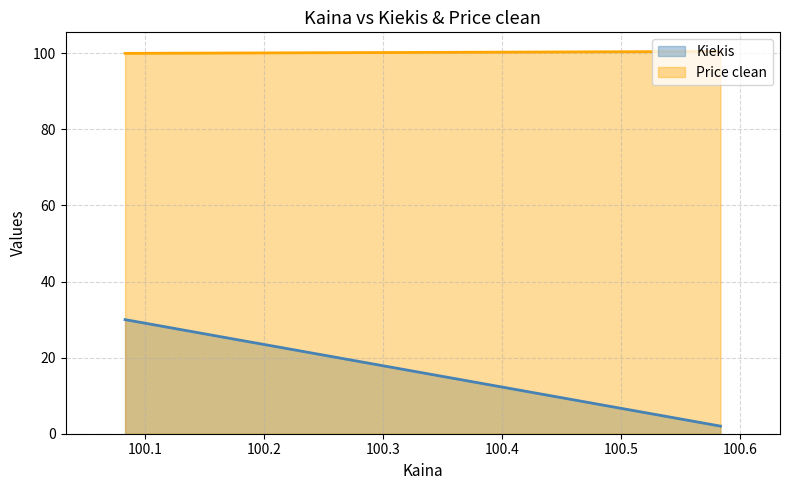

Does the chart display data point markers on the line(s)?

No